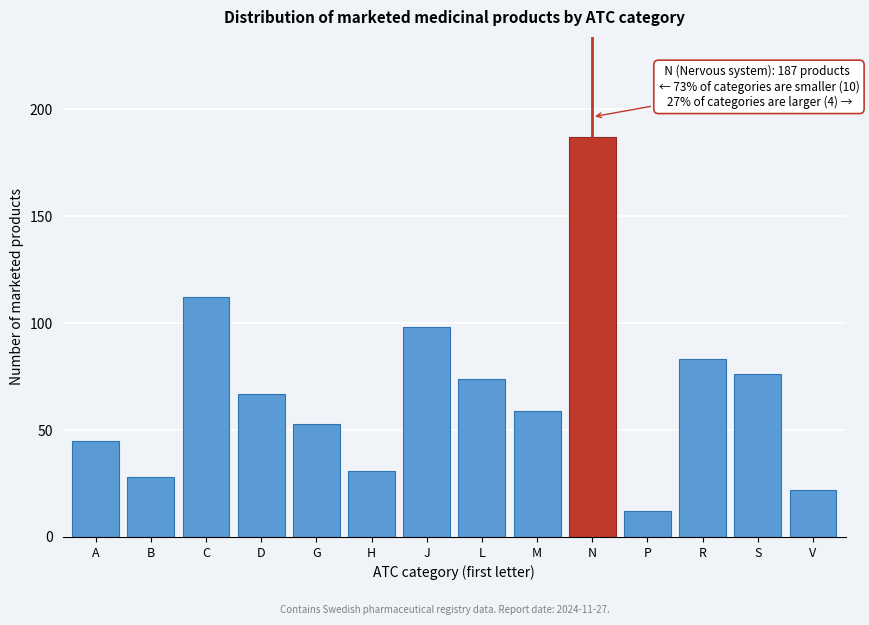

Reading left to right, list all the values displayed in this chart.

A=45	B=28	C=112	D=67	G=53	H=31	J=98	L=74	M=59	N=187	P=12	R=83	S=76	V=22